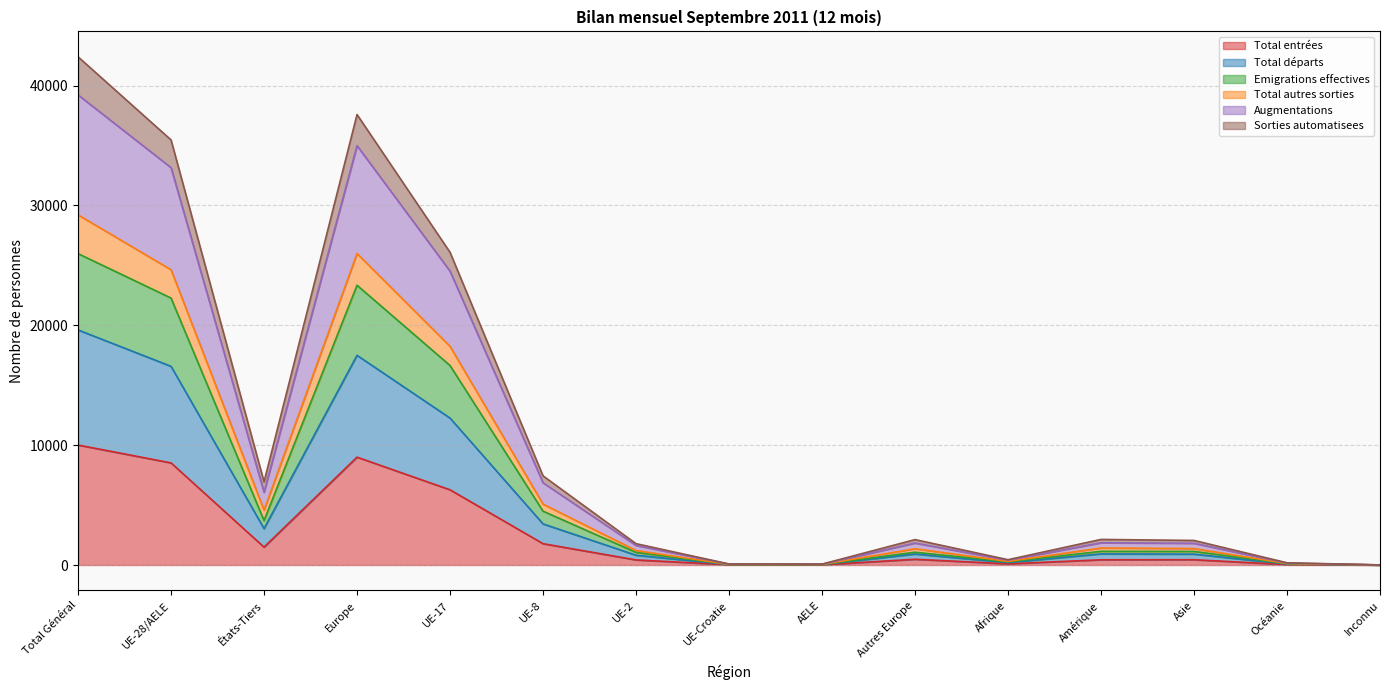

What is the greatest value displayed?

42396